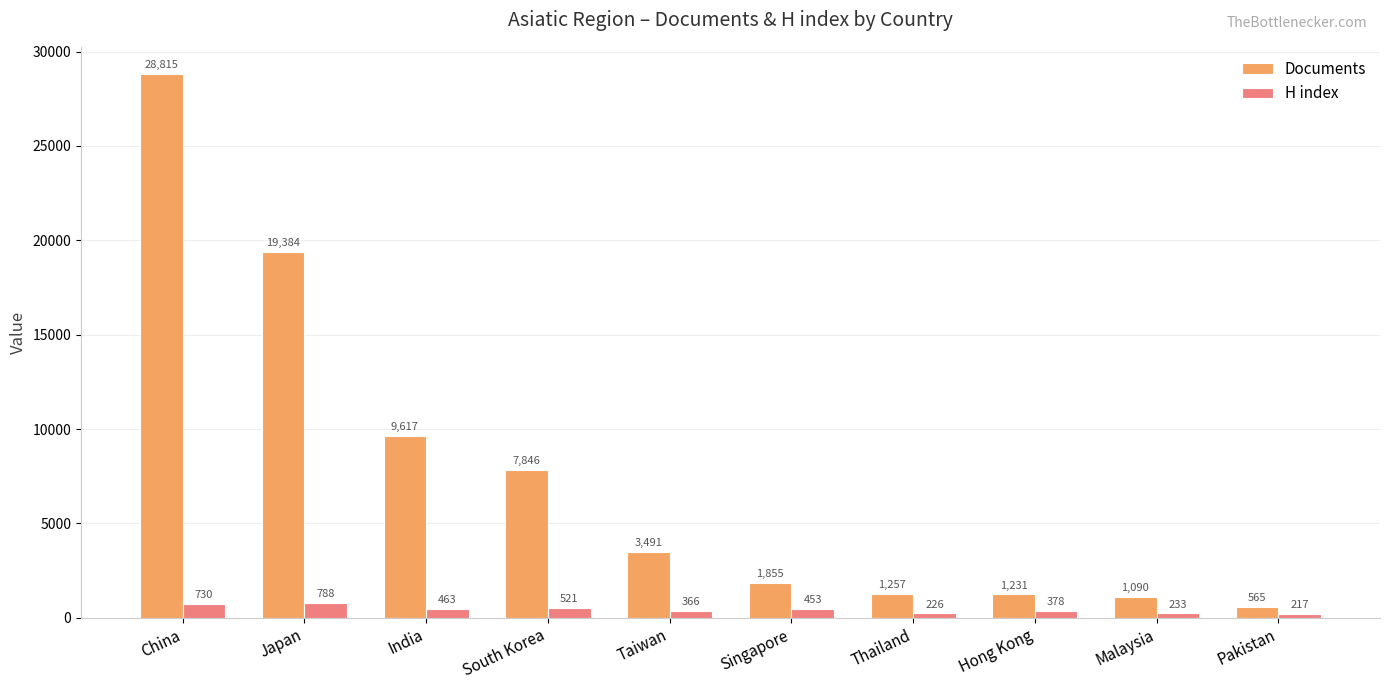

Is it true that Documents equals 1231 at Hong Kong?

True